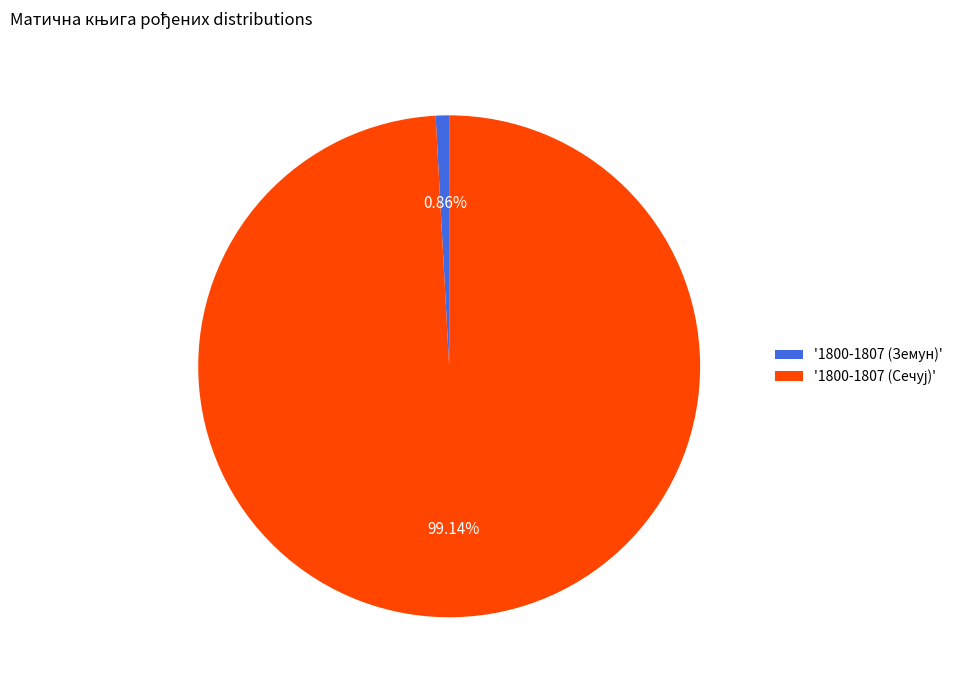

Is there a majority slice in this chart?

Yes